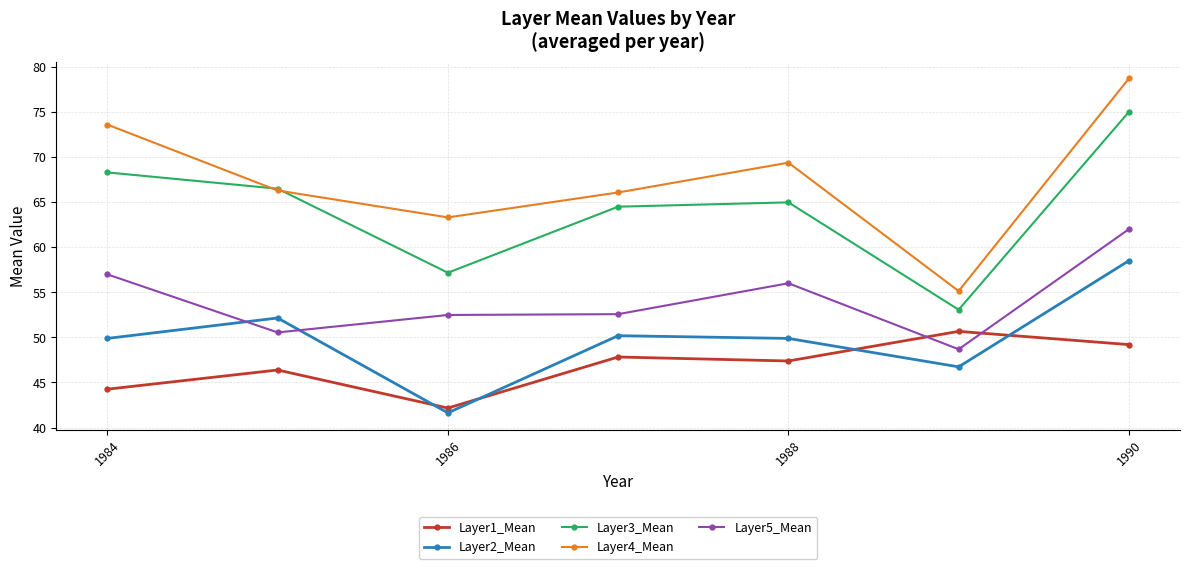

Which series has the largest range (max minus min)?

Layer4_Mean